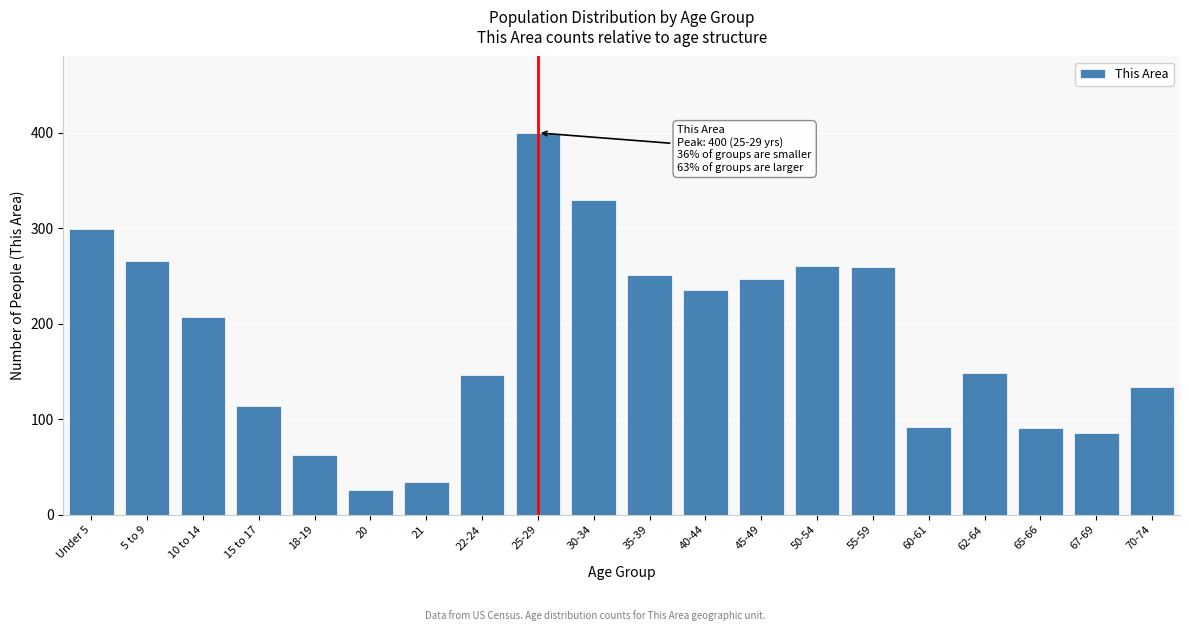

What is the smallest value displayed?

26